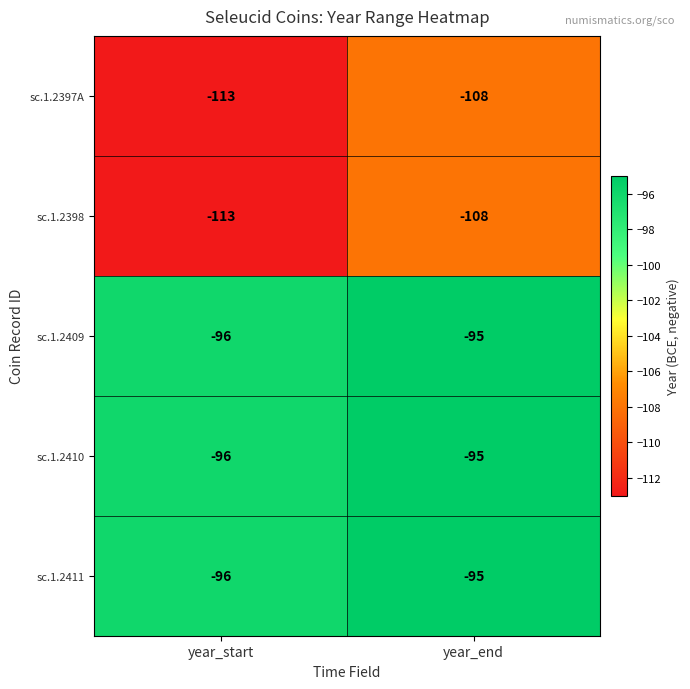

What is the smallest value displayed?

-113